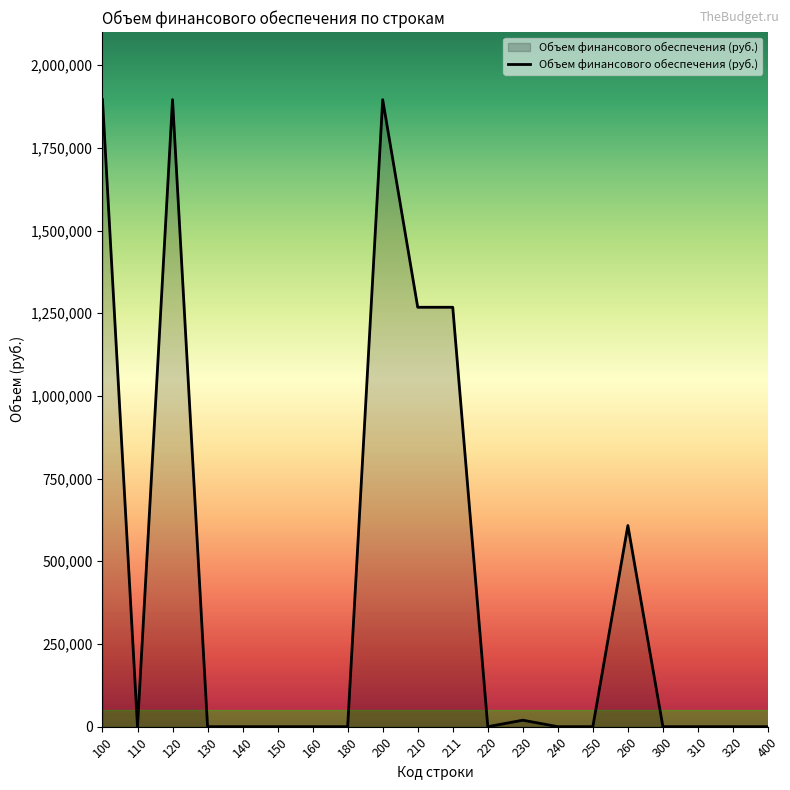

What is the greatest value displayed?

1895690